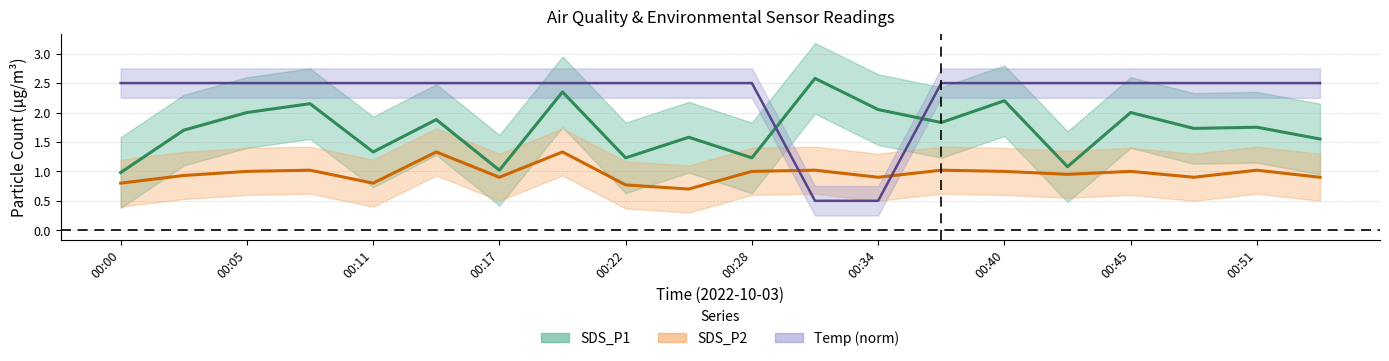

True or false: SDS_P2 has a value of 1.0 at 00:40.

True